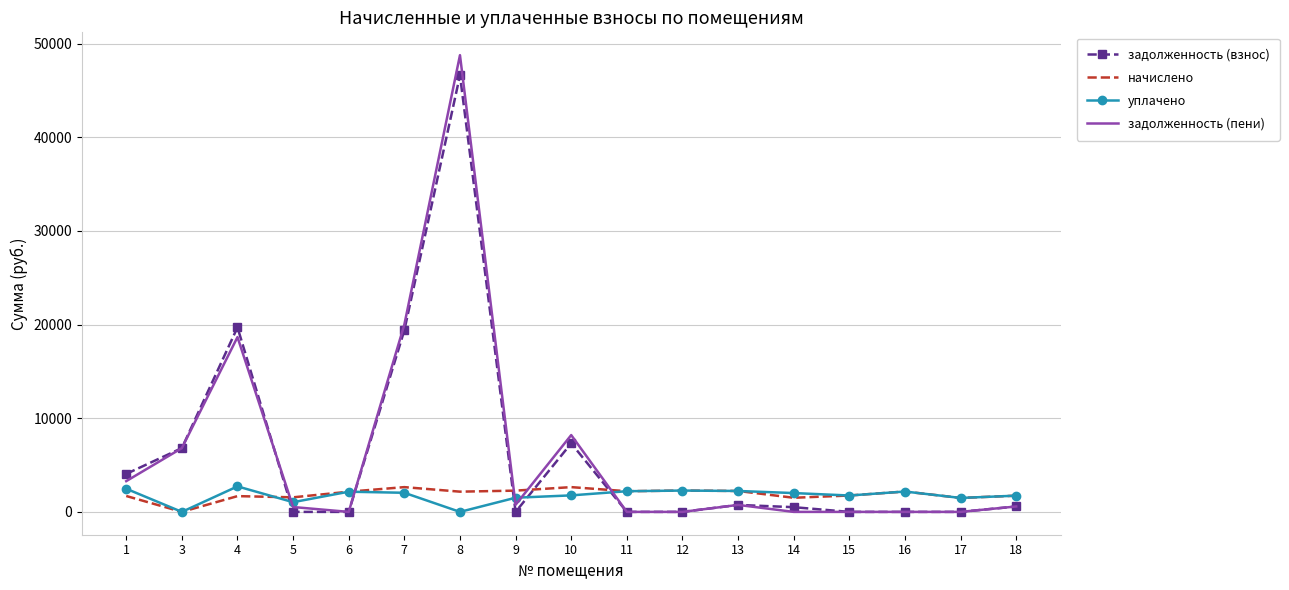

Which series ends up on top after the final intersection of задолженность (пени) and начислено?

начислено